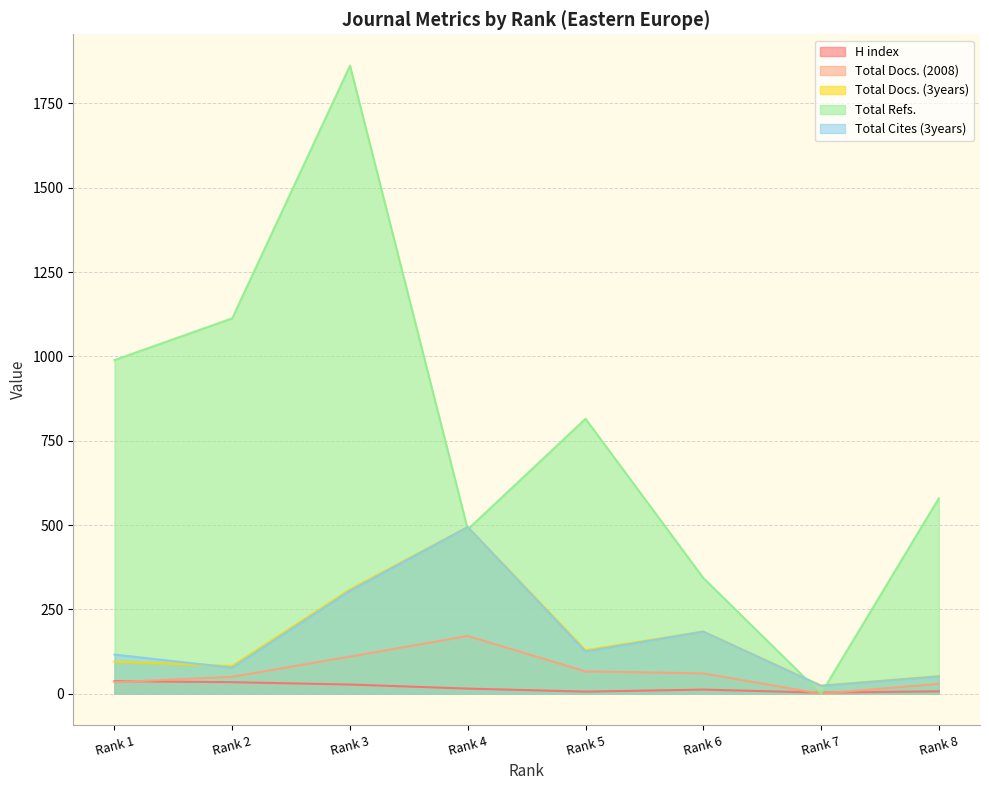

How many times do H index and Total Refs. cross each other?

2